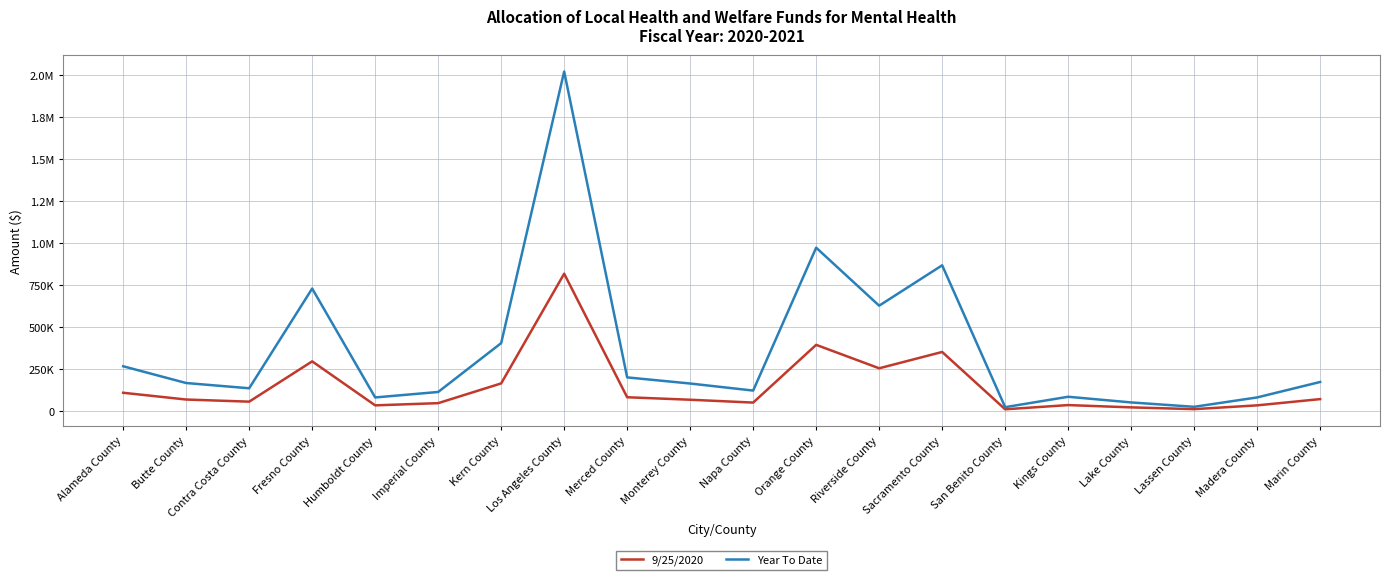

True or false: 9/25/2020 and Year To Date cross at least once.

False